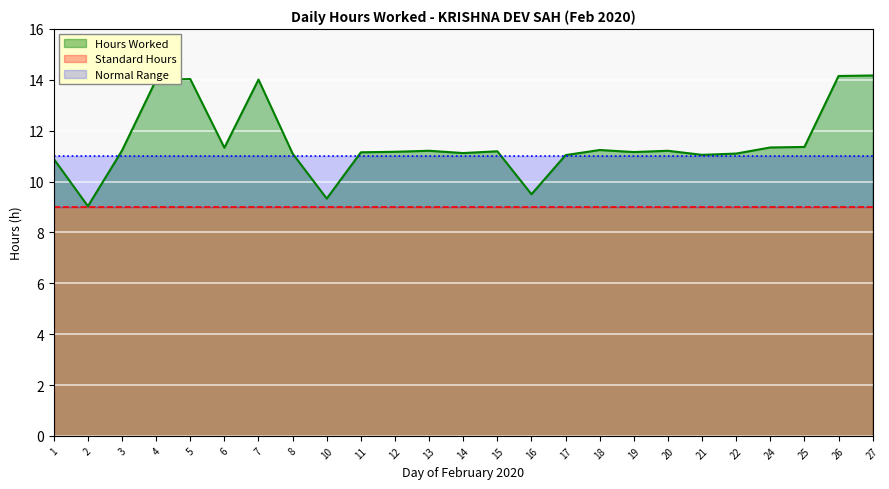

The value at 20 is 16.0. True or false?

False